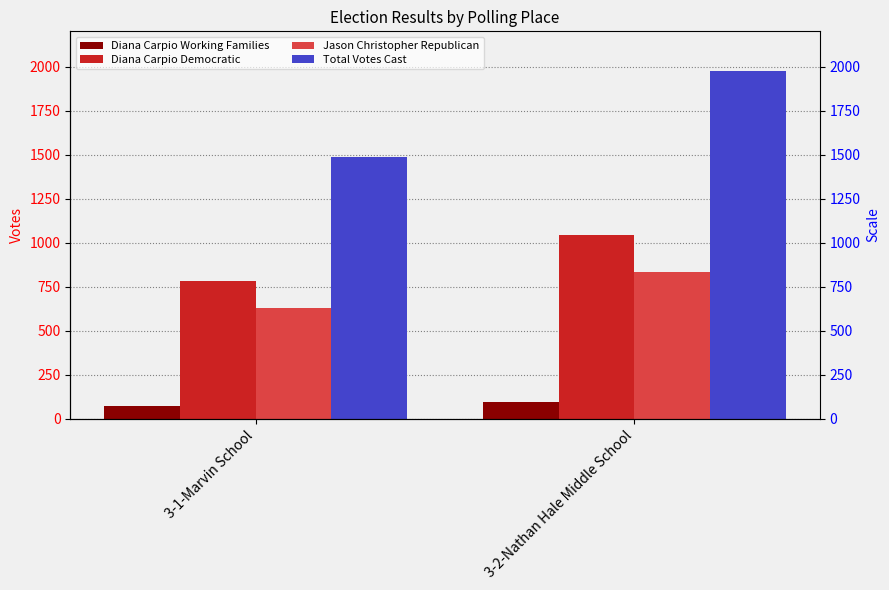

At which label is Diana Carpio Working Families closest to 84?

3-1-Marvin School